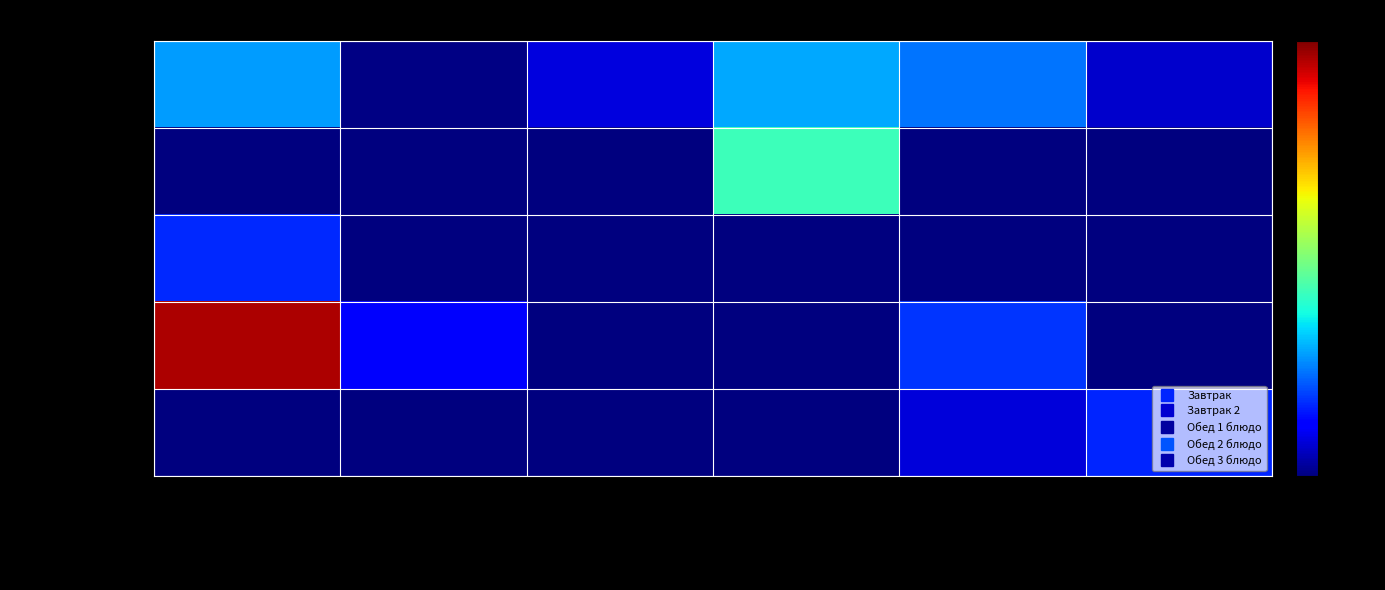

What is the total value across all series at Вафли десертные?

54.0